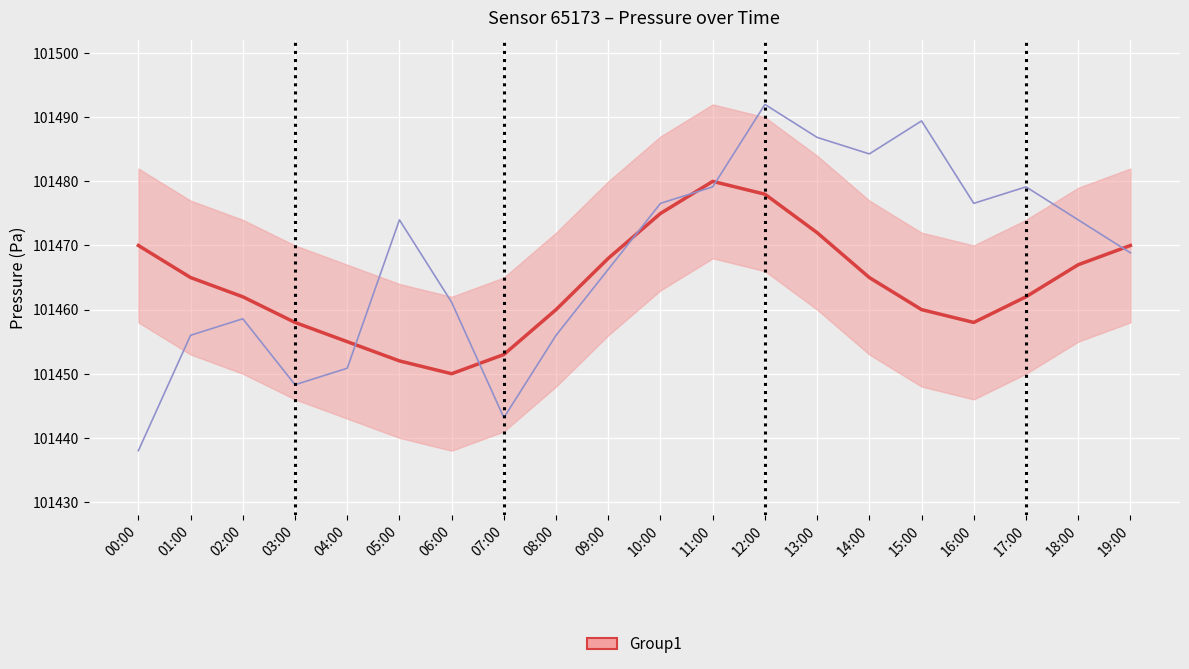

What is the difference between the temperature values at 15:00 and 09:00?

23.1